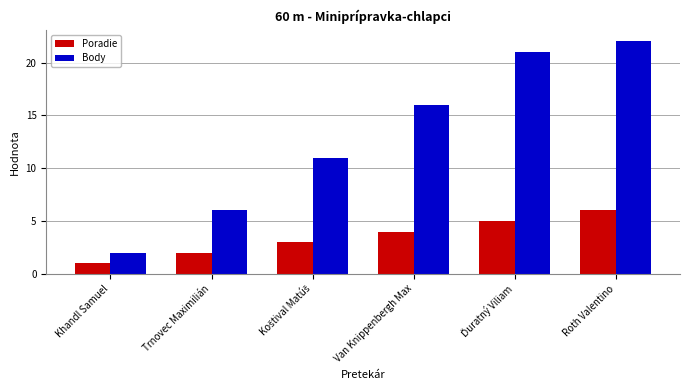

What is the difference between the highest and lowest values at Trnovec Maximilián?

4